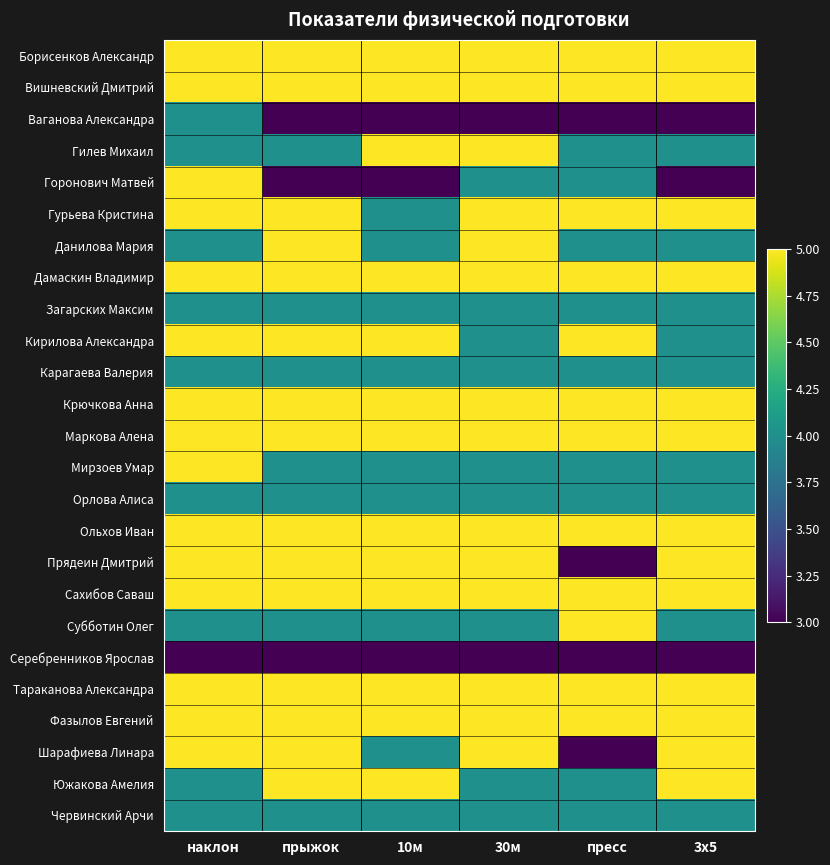

At which category is the sum across all series the highest?

наклон